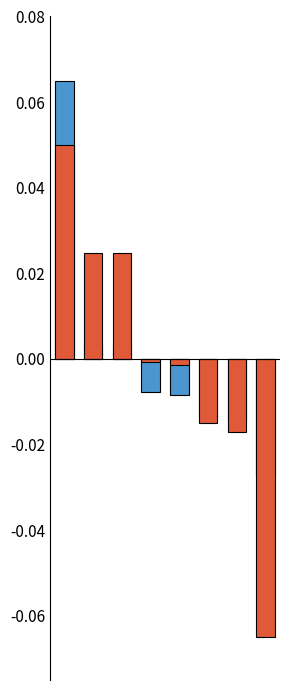

Rank the categories by Global Rank (normalized) value from lowest to highest.

7, 6, 5, 4, 3, 1, 2, 0